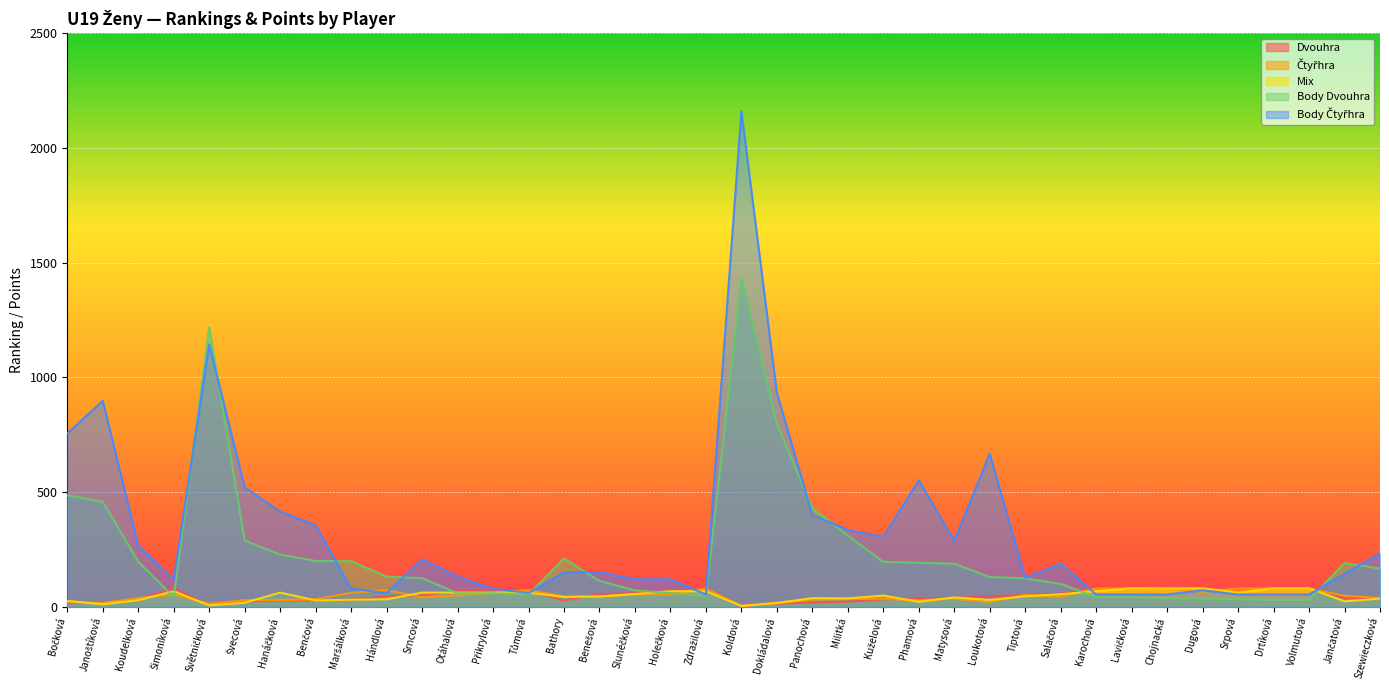

Where do Body Čtyřhra and Mix first cross each other?

Přikrylová and Tůmová